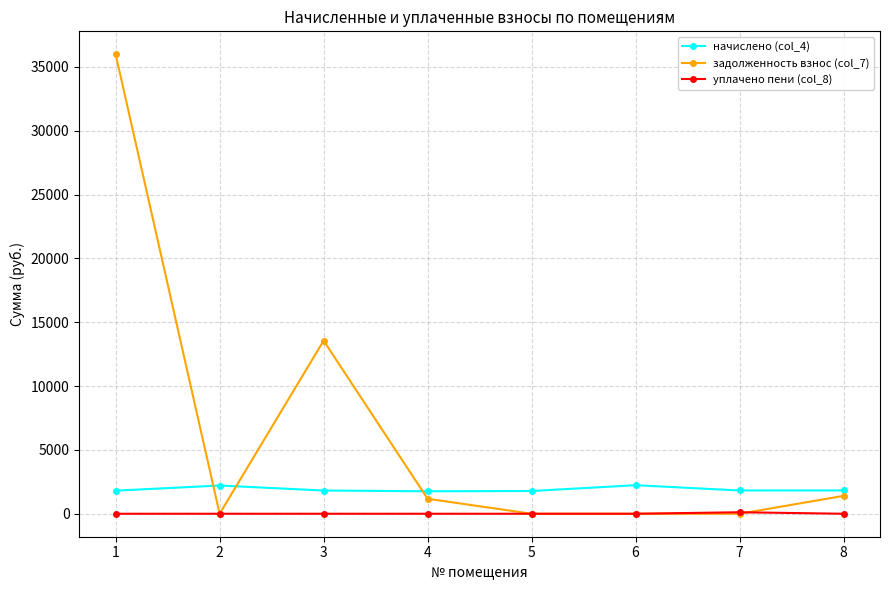

What is the total value across all series at 4?

2932.8